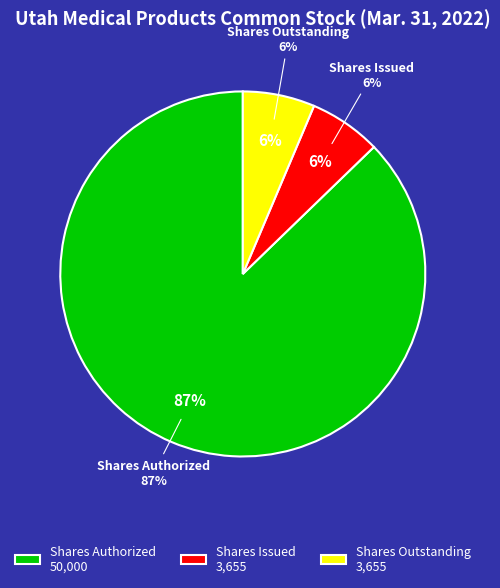

To the nearest percent, what is the difference between the largest and smallest slice percentages?

81%